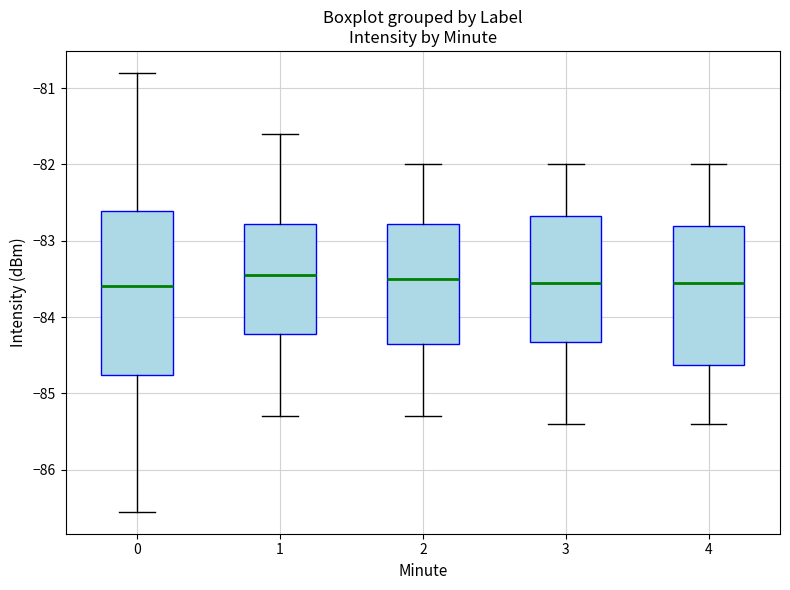

Reading left to right, transcribe this box plot: for each box, give where its median line is, the range the box spans, and where its two whiskers end, as read against the y-axis. The values are not printed on the chart, so give them approximately, as read against the axis.

0: median -83.6, box -84.8 to -82.6, whiskers -86.5 to -80.8
1: median -83.4, box -84.2 to -82.8, whiskers -85.3 to -81.6
2: median -83.5, box -84.3 to -82.8, whiskers -85.3 to -82.0
3: median -83.5, box -84.3 to -82.7, whiskers -85.4 to -82.0
4: median -83.5, box -84.6 to -82.8, whiskers -85.4 to -82.0